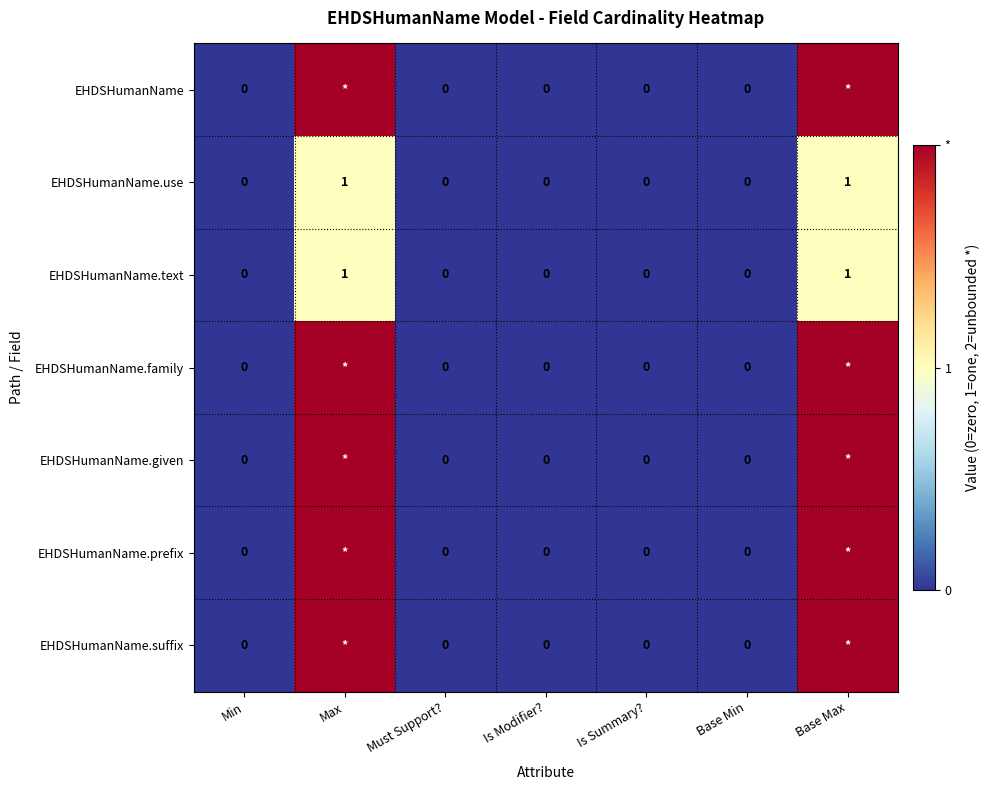

Count the EHDSHumanName.text values in the range 0 to 1.

7